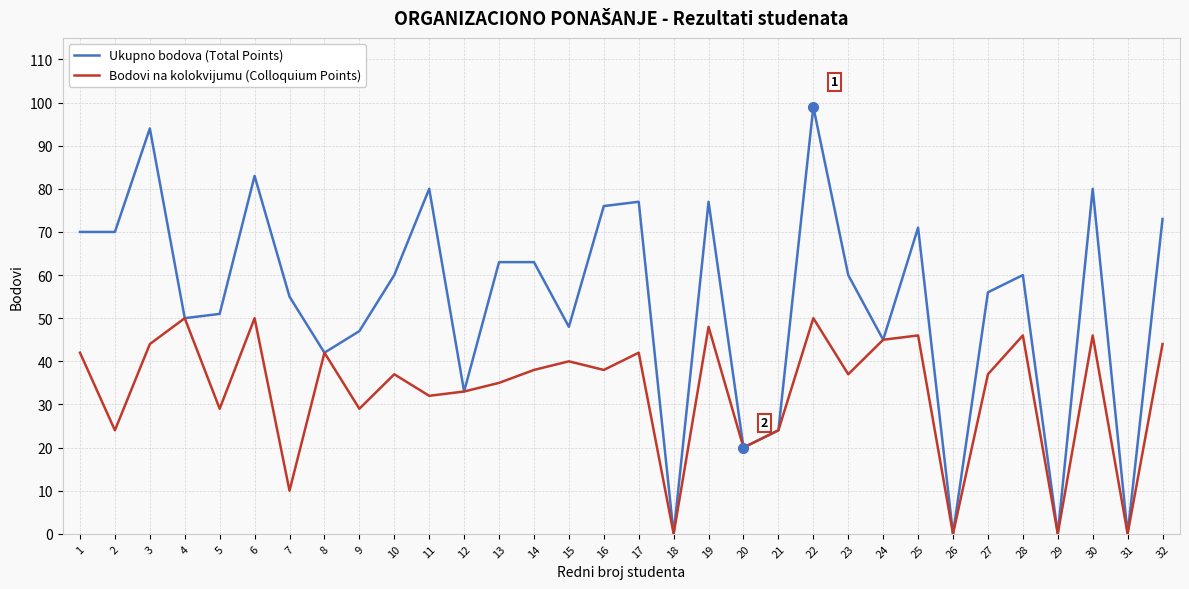

What is the difference between the maximum and minimum values in the Bodovi na kolokvijumu (Colloquium Points) series?

50